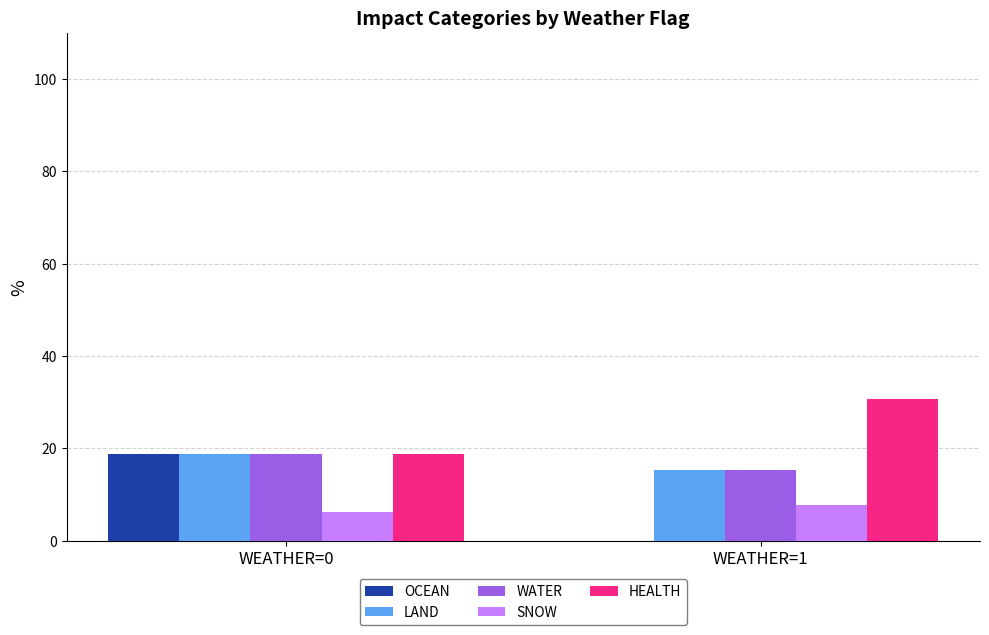

What is the sum of all OCEAN values?

18.8